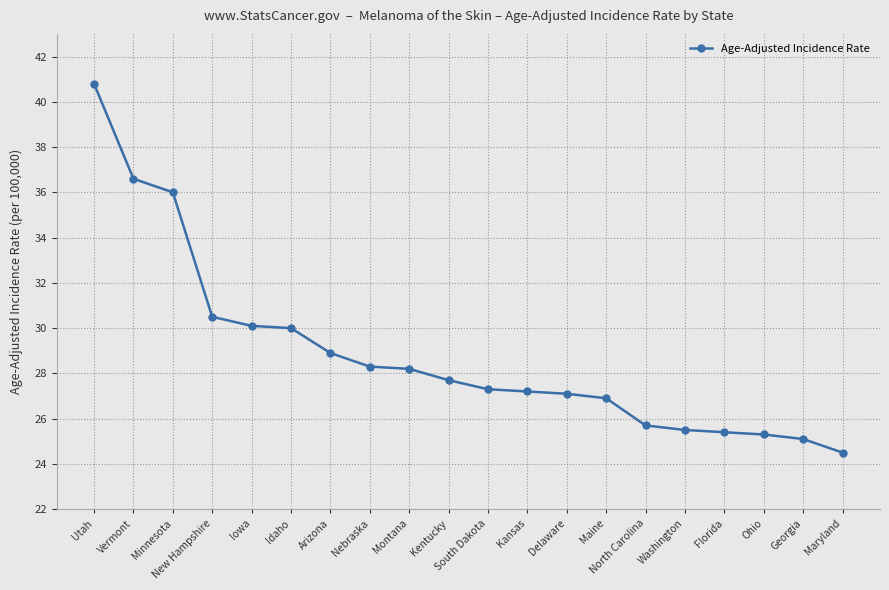

What is the difference between the maximum and minimum values?

16.3